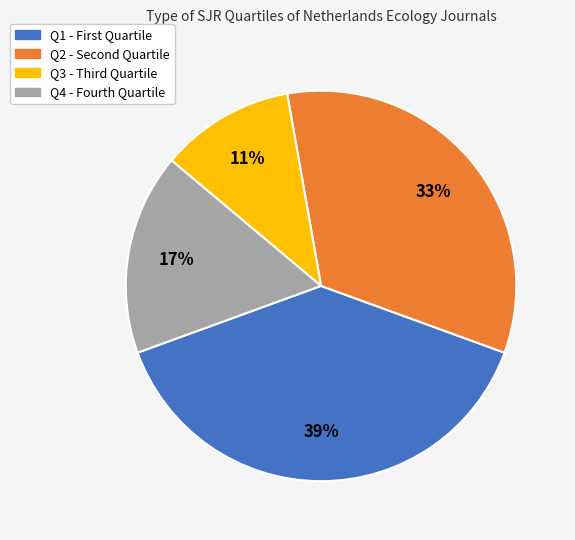

Combined, do Q2 and Q1 account for over 50%?

Yes